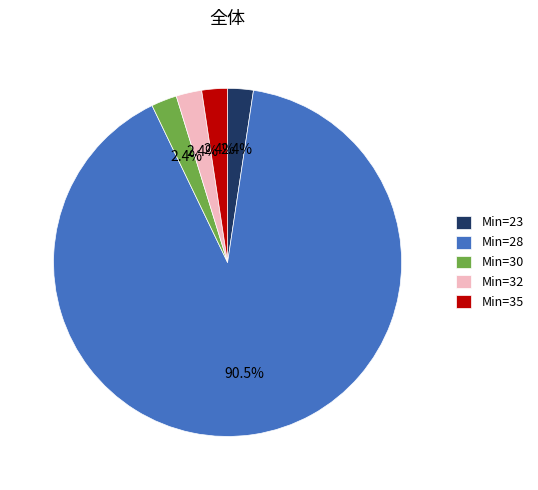

What is the ratio of the value at Min=32 to the value at Min=23?

1.0